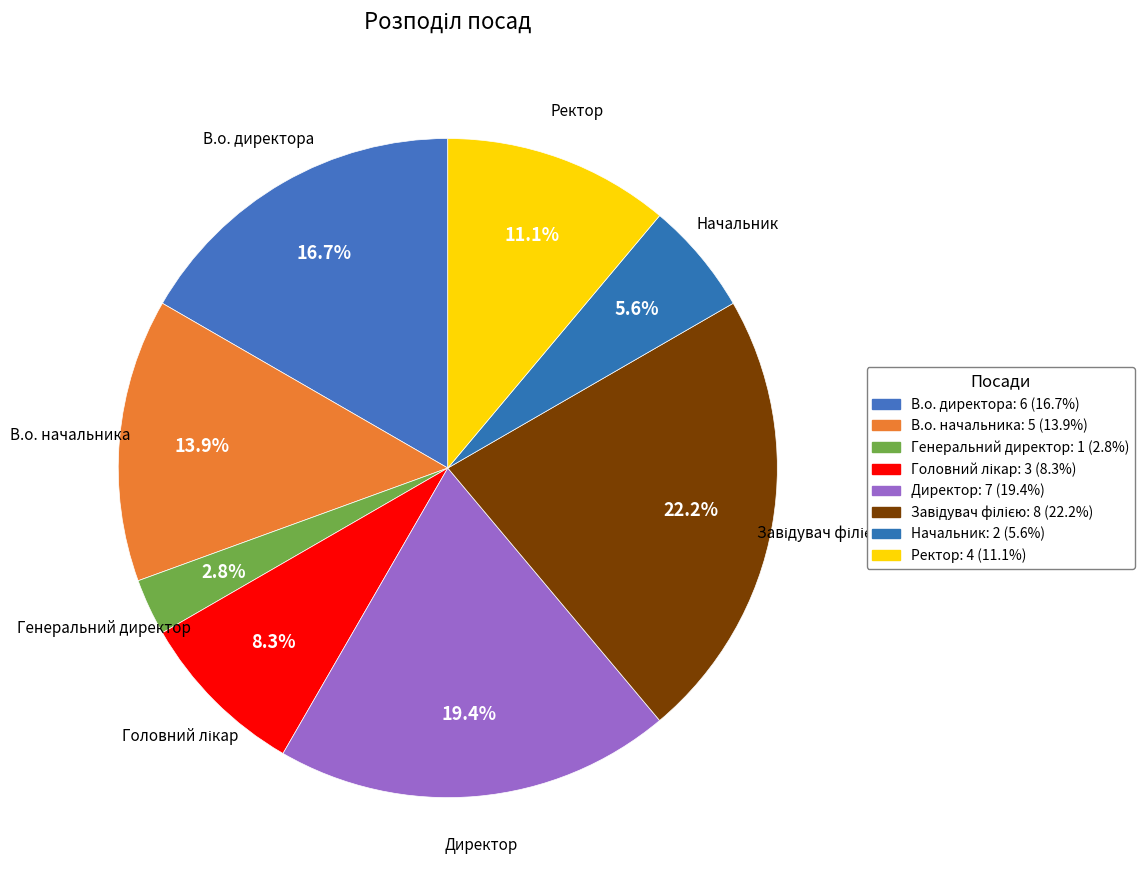

How many segments does this pie chart have?

8